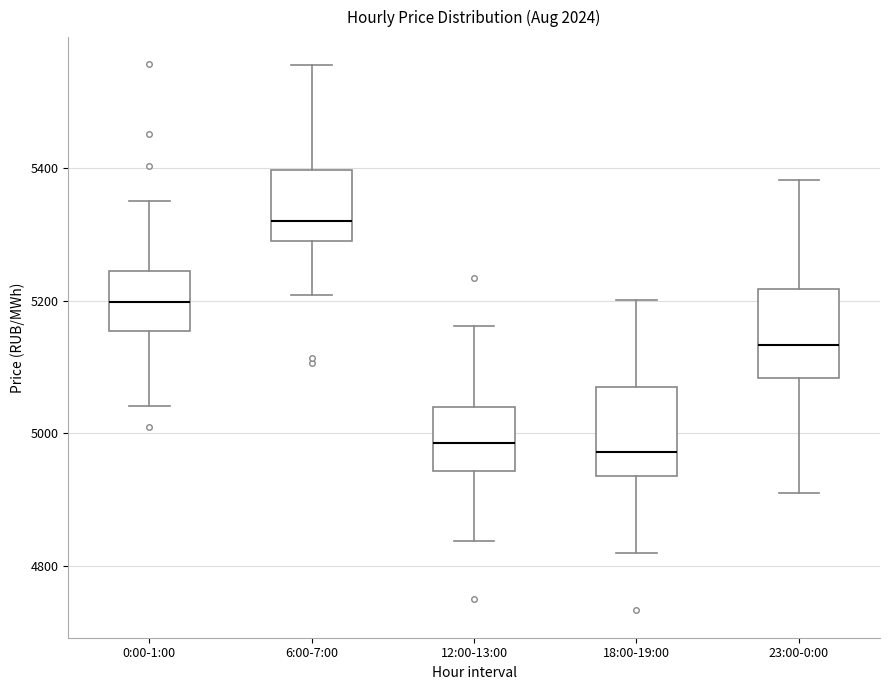

Where does the upper whisker of the box for 6:00-7:00 end on the y-axis? The values are not printed on the chart, so give them approximately, as read against the axis.

5560